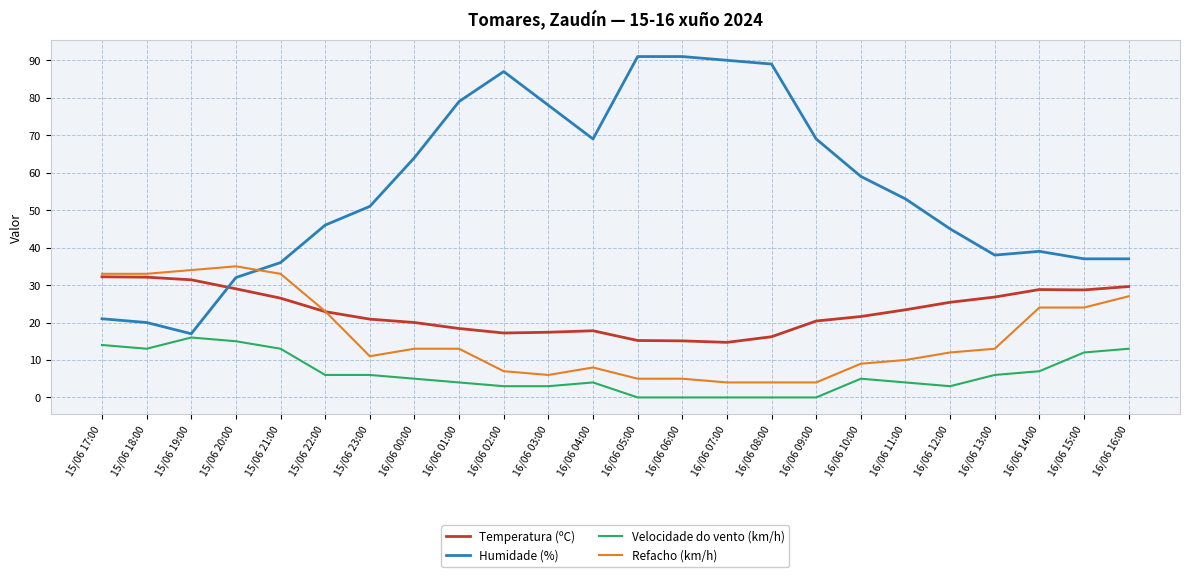

Is this an area chart (filled region under the line)?

No